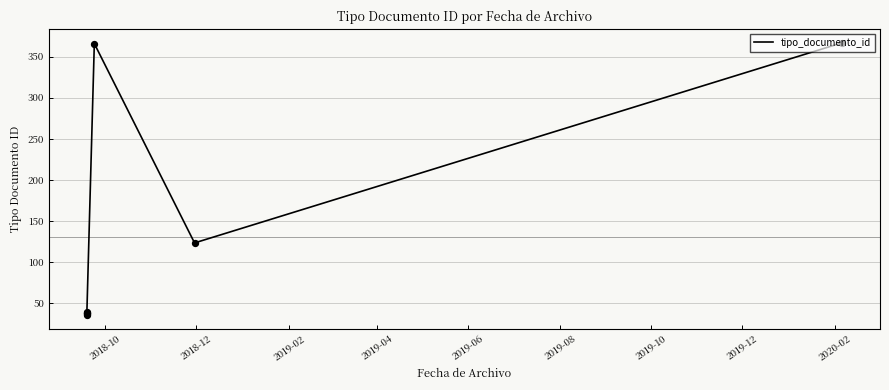

Which has a higher value, 2019-12 or 2019-06?

2019-12